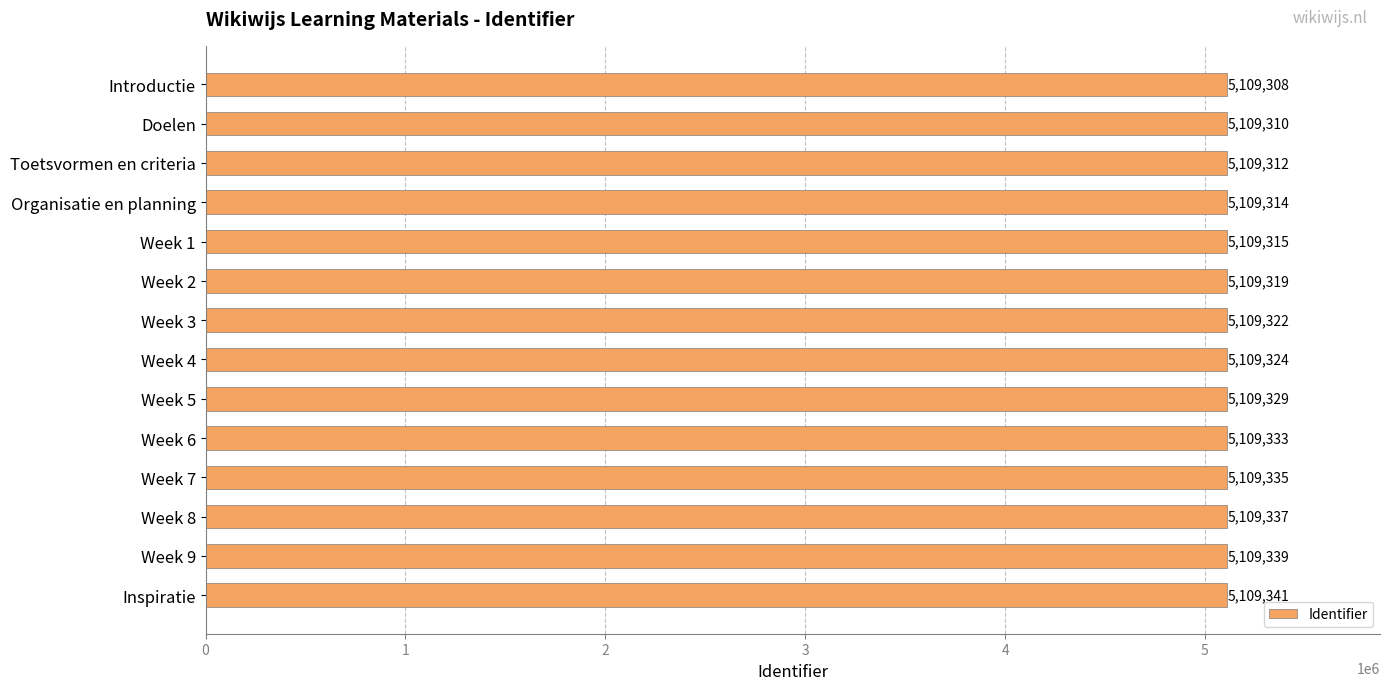

Reading bottom to top, extract all data points from this chart.

Inspiratie=5109341	Week 9=5109339	Week 8=5109337	Week 7=5109335	Week 6=5109333	Week 5=5109329	Week 4=5109324	Week 3=5109322	Week 2=5109319	Week 1=5109315	Organisatie en planning=5109314	Toetsvormen en criteria=5109312	Doelen=5109310	Introductie=5109308